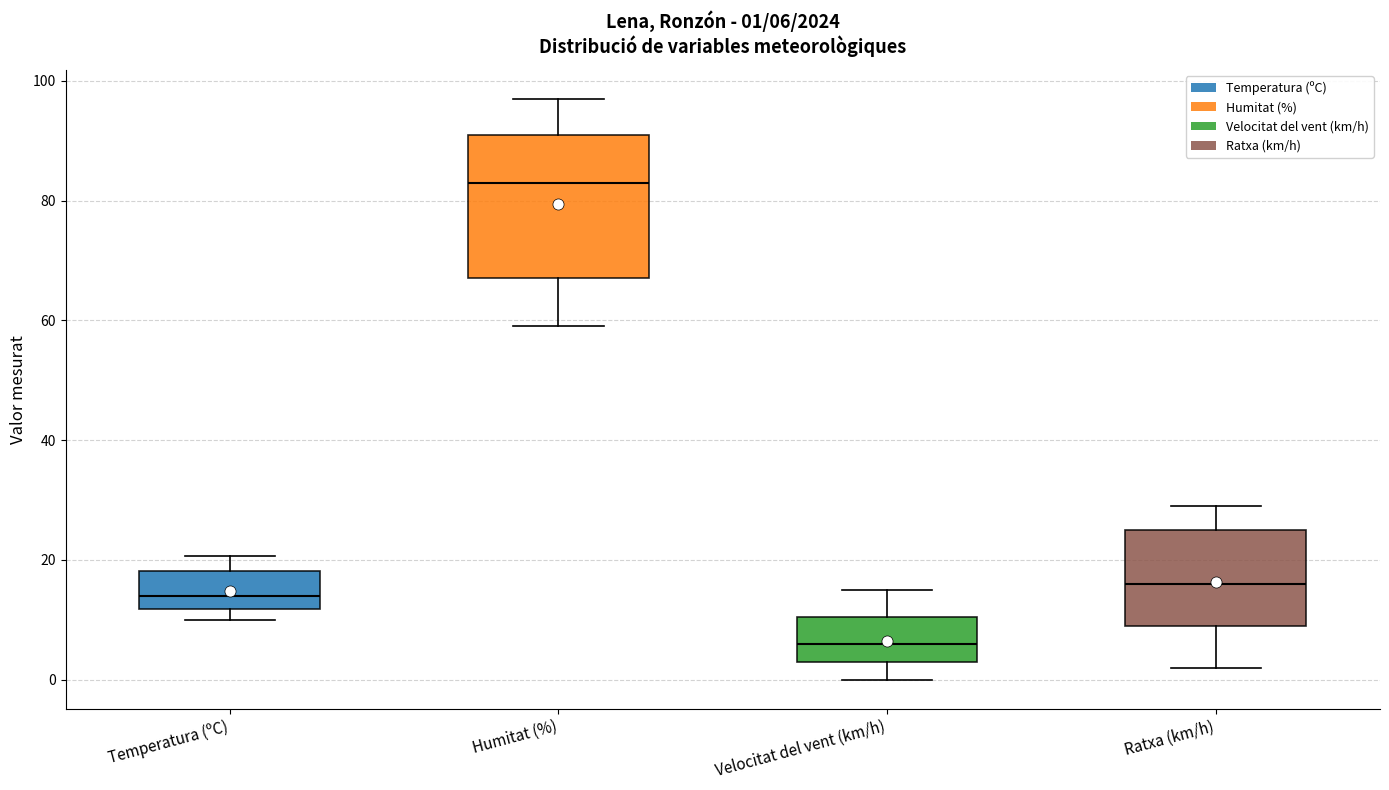

Which box has the lowest median line?

Velocitat del vent (km/h)